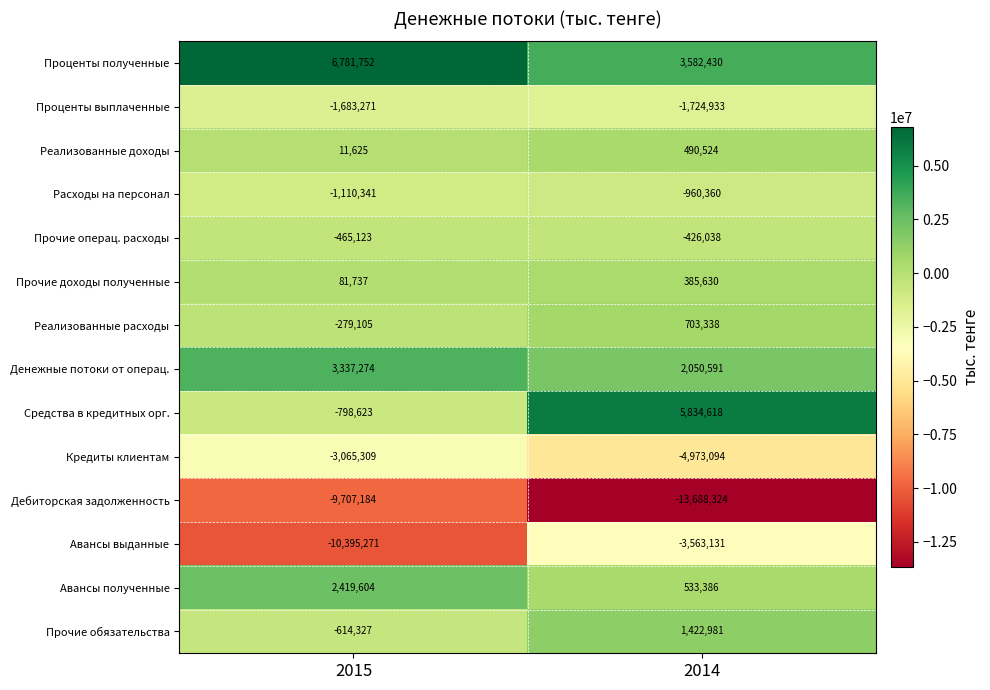

What is the sum of the Прочие доходы полученные values at 2014 and 2015?

467367